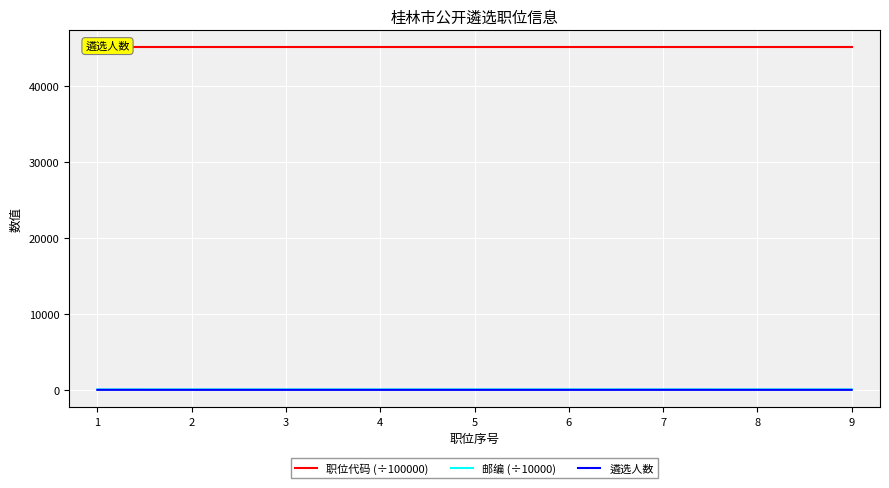

At how many categories does at least one series exceed 9508?

9